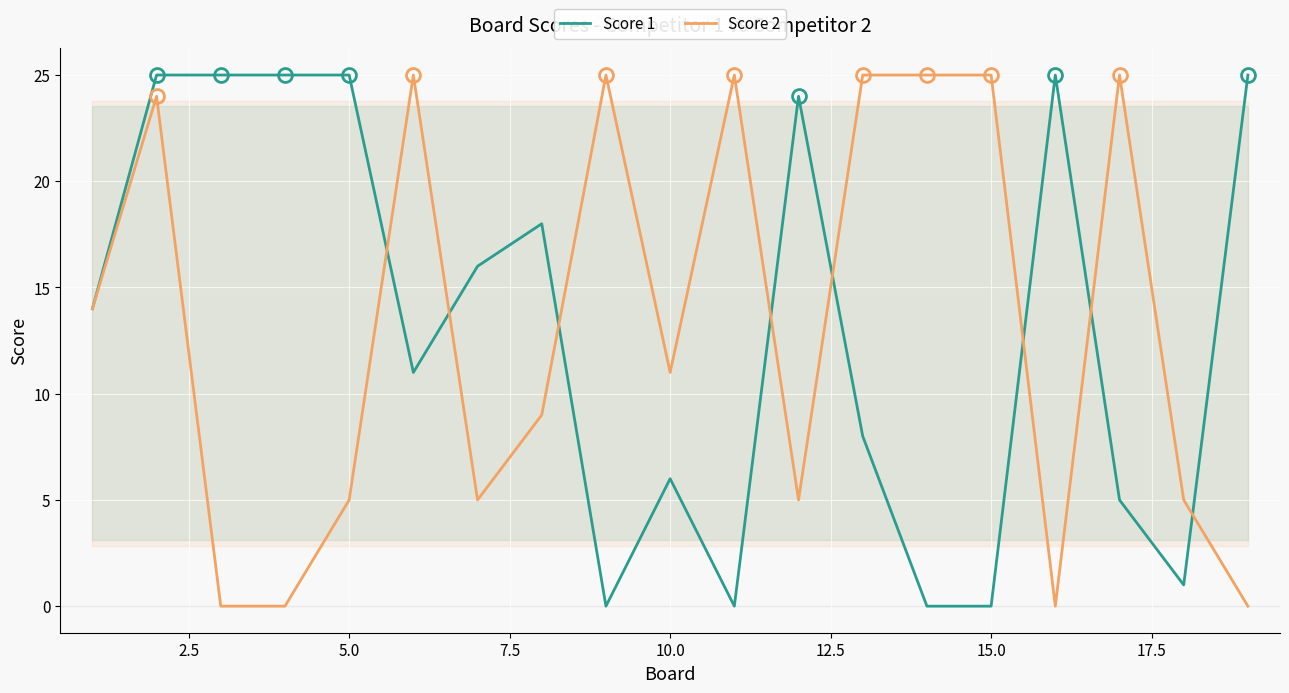

List the series in order of their peak value, highest first.

Score 1, Score 2